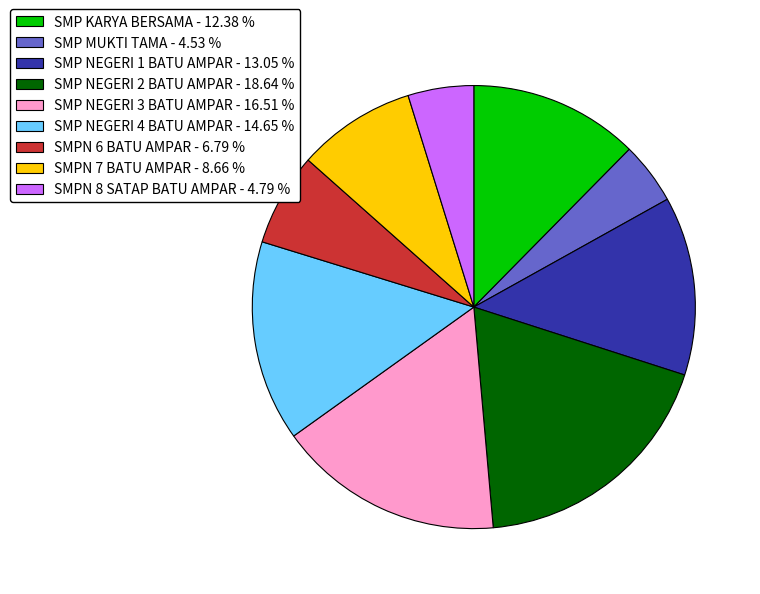

Is there a majority slice in this chart?

No